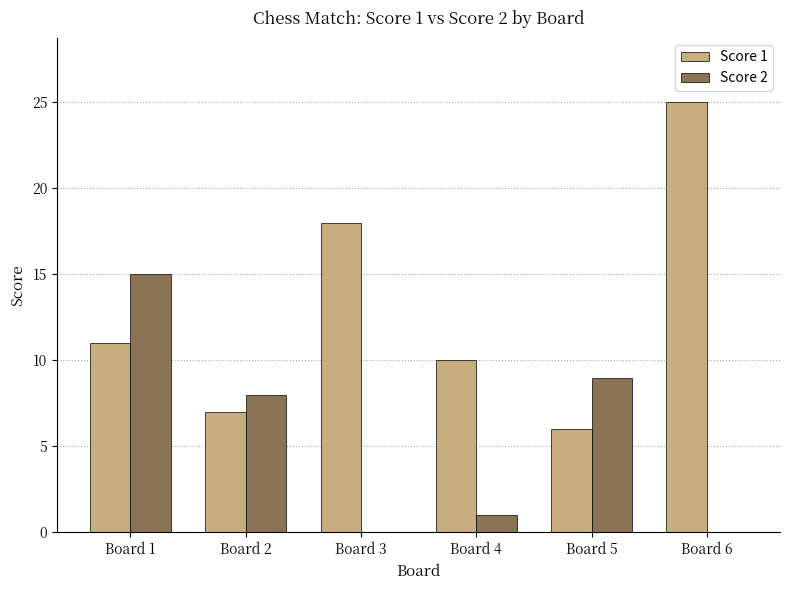

Which category has the highest value across all series?

Board 6